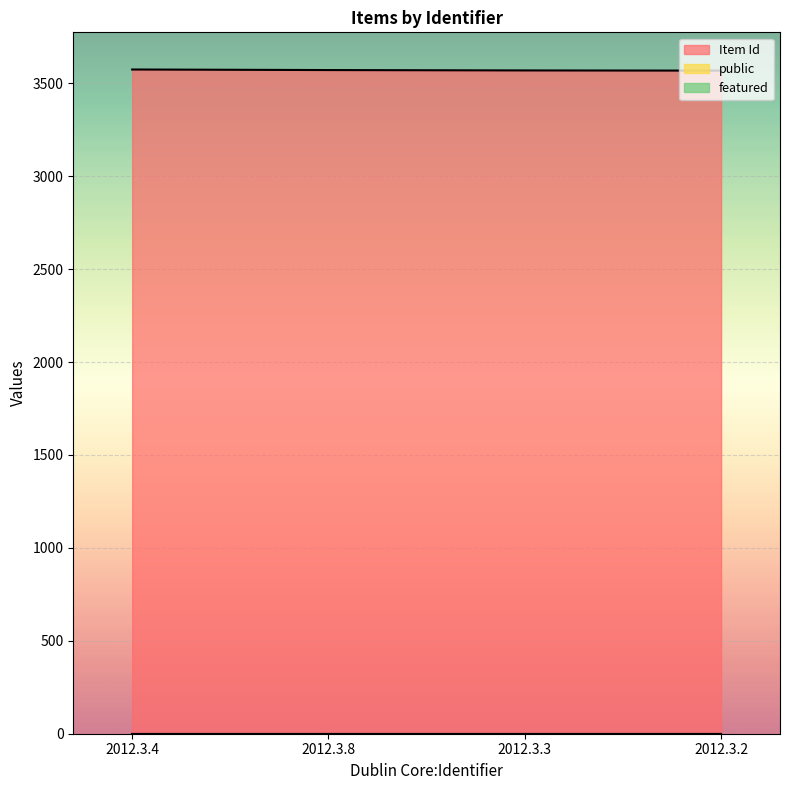

True or false: public has a value of 1 at 2012.3.8.

False